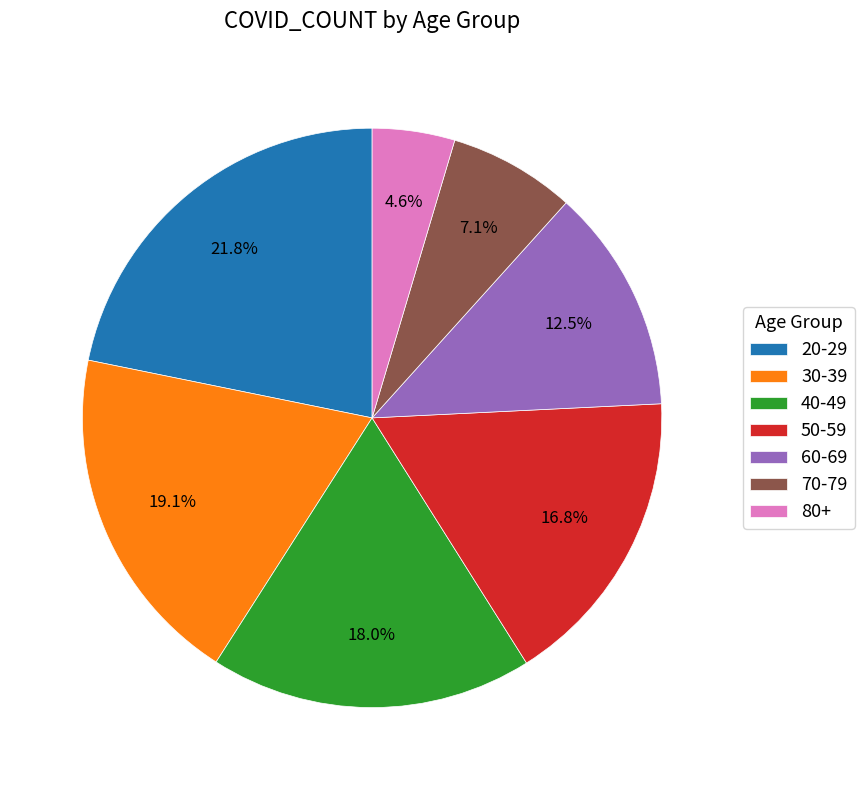

The 20-29 slice represents 22% of the pie. True or false?

True